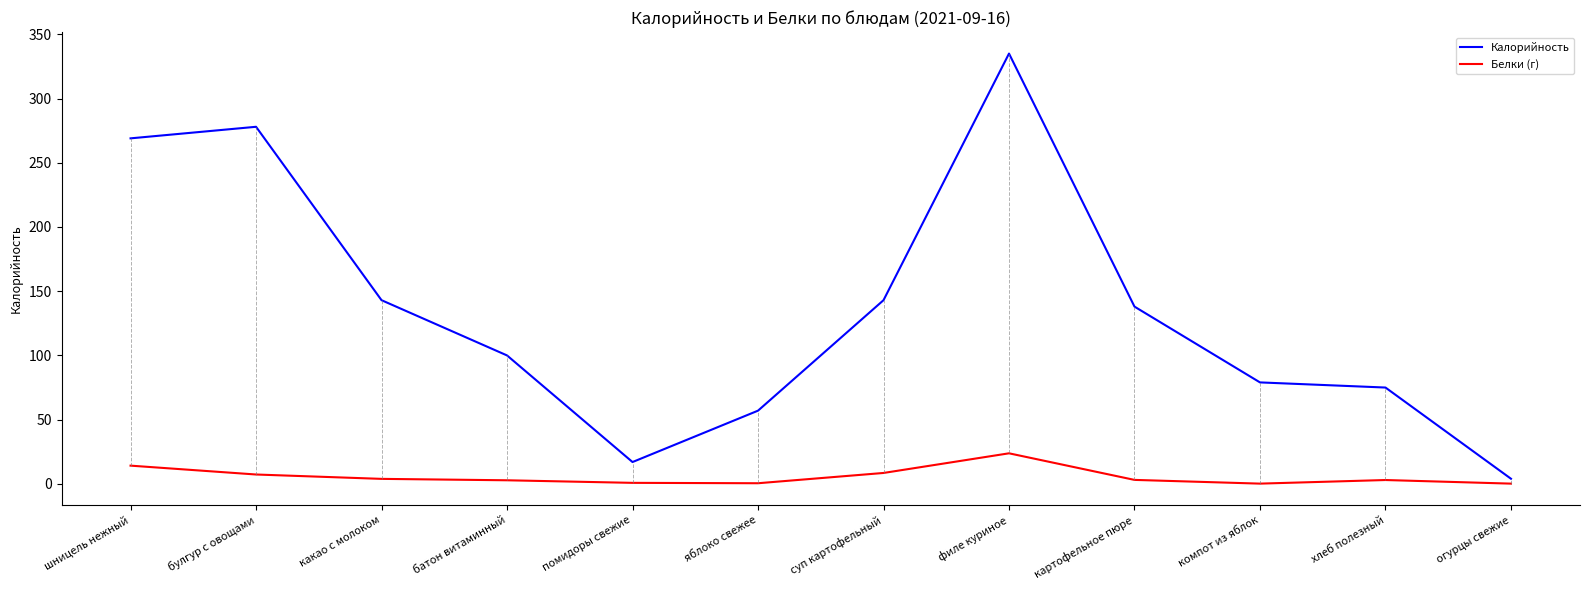

Does the chart display data point markers on the line(s)?

No